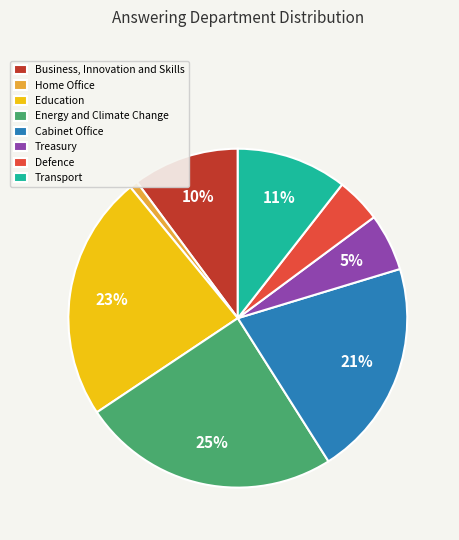

How many slices are in this pie chart?

8